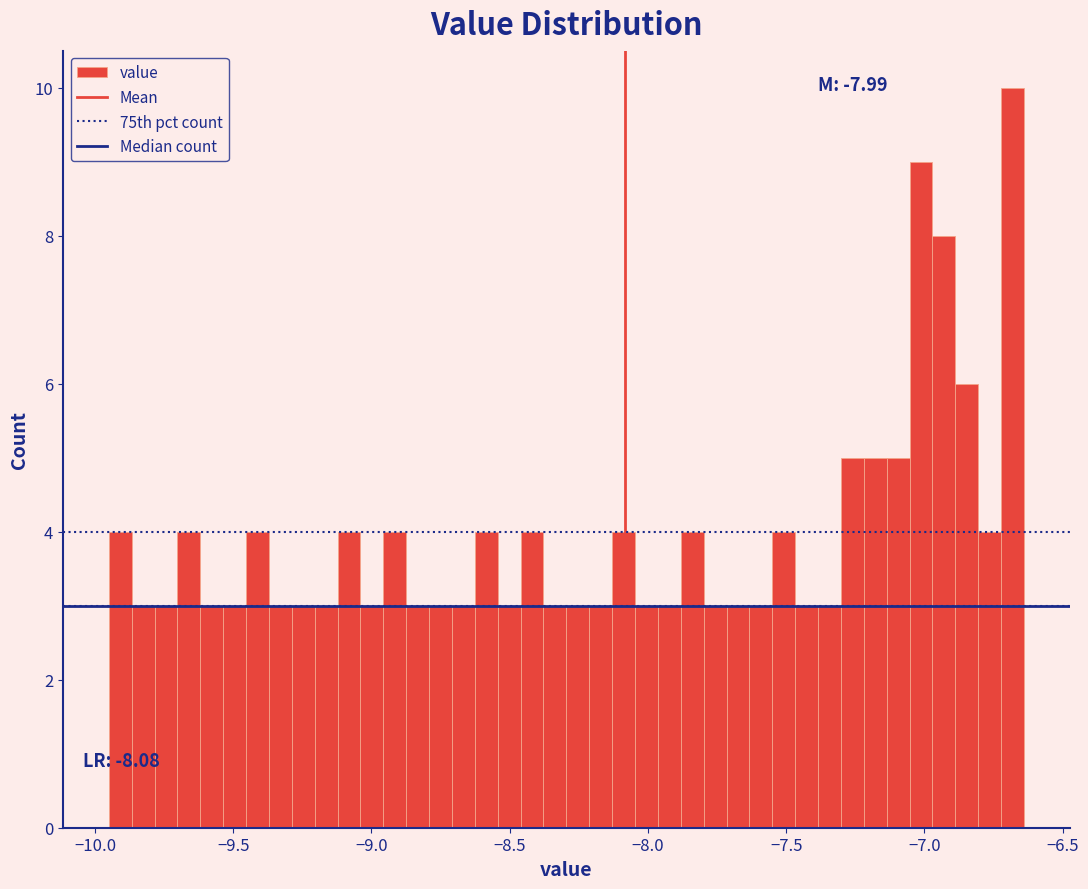

Around what value on the x-axis is the tallest bar? Give the approximate position of its centre, as read against the axis.

-6.70